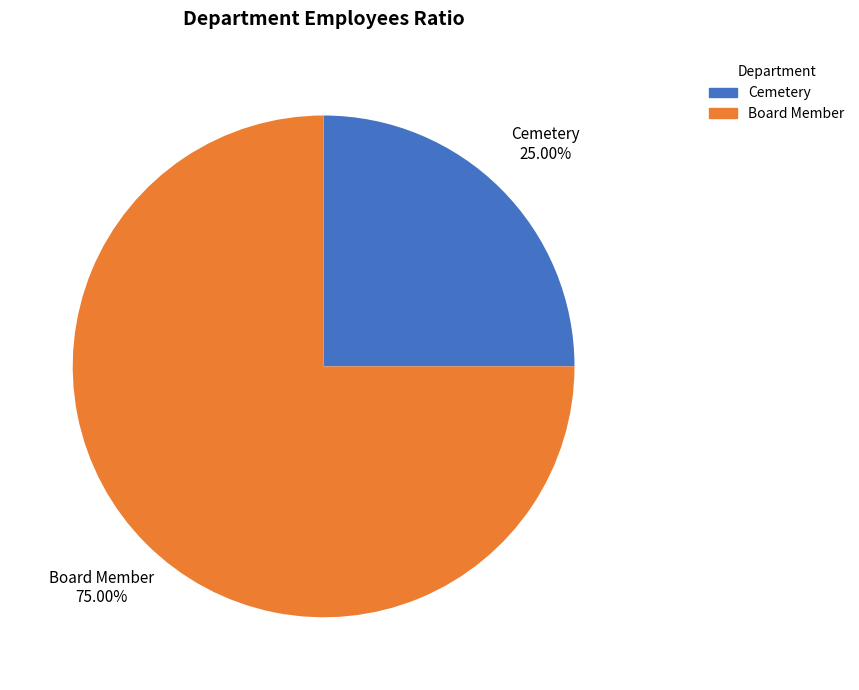

What is the ratio of the value at Cemetery to the value at Board Member?

0.3